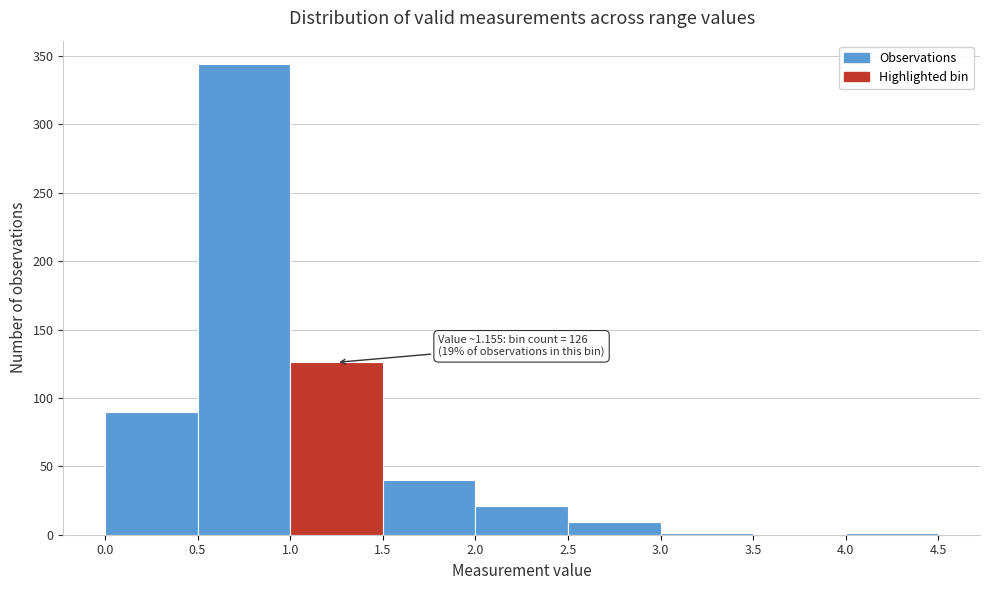

Over which range of the x-axis is the bar tallest?

0.5 to 1.0